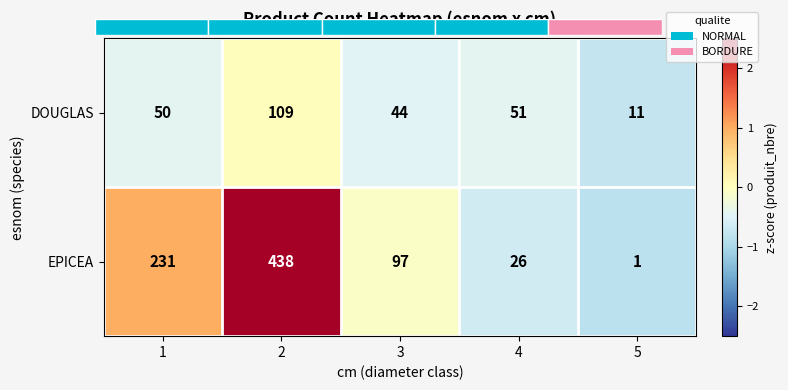

Is the value of EPICEA at 5 greater than the value of DOUGLAS at 2?

No